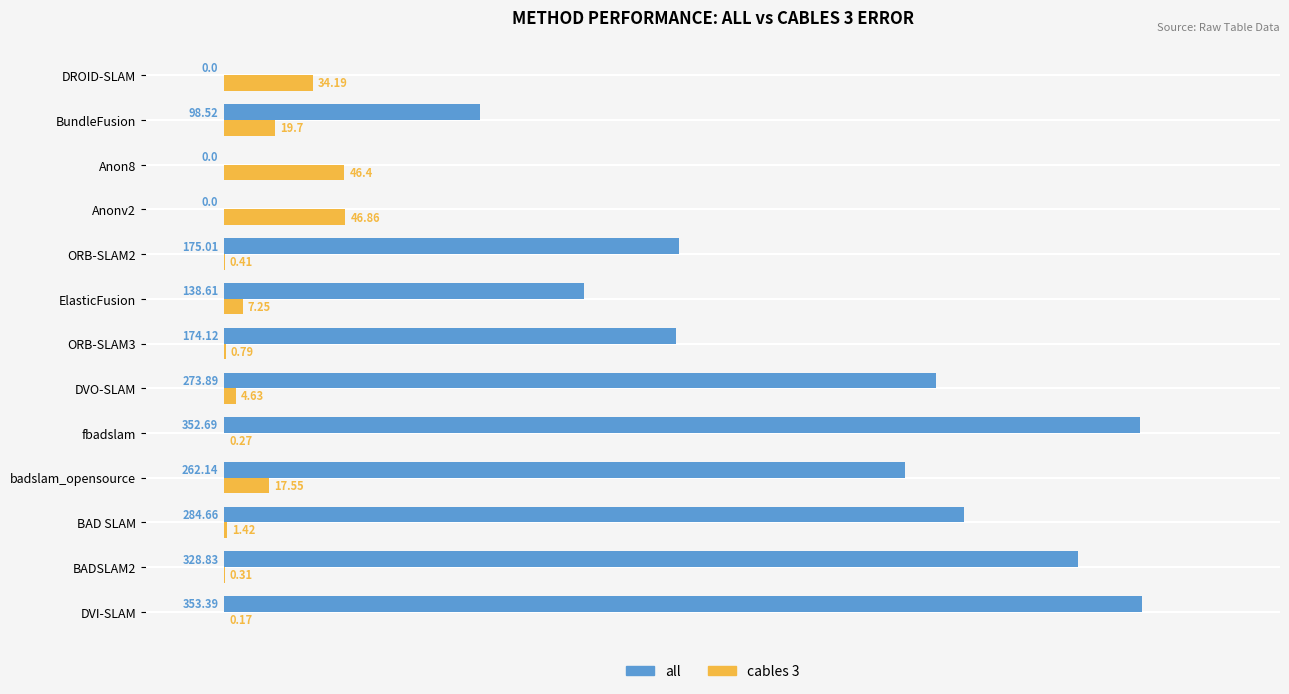

Which series changed the most between fbadslam and DROID-SLAM?

all